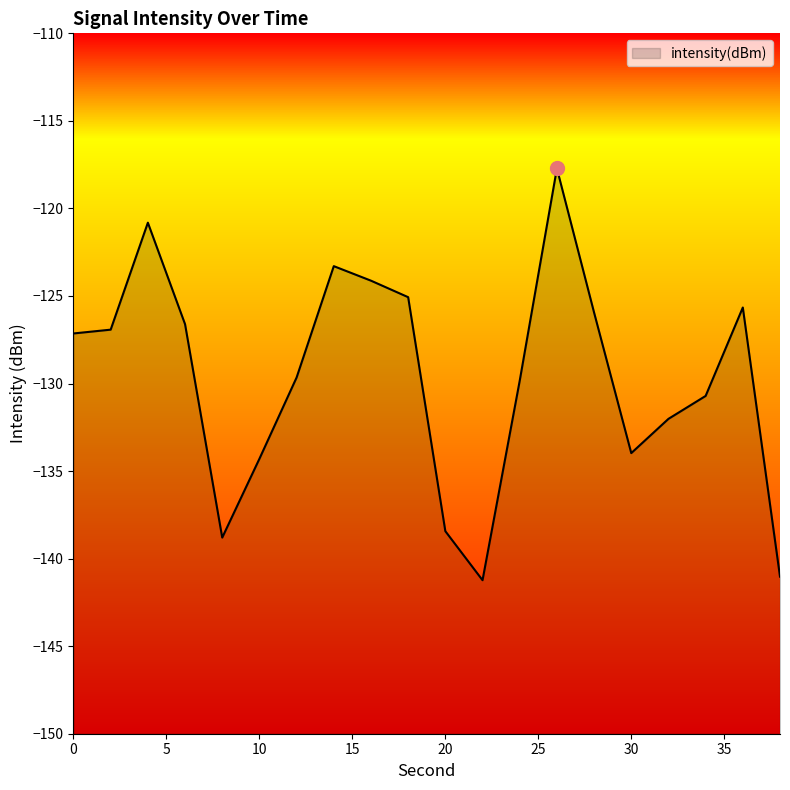

How many series are shown in this chart?

1